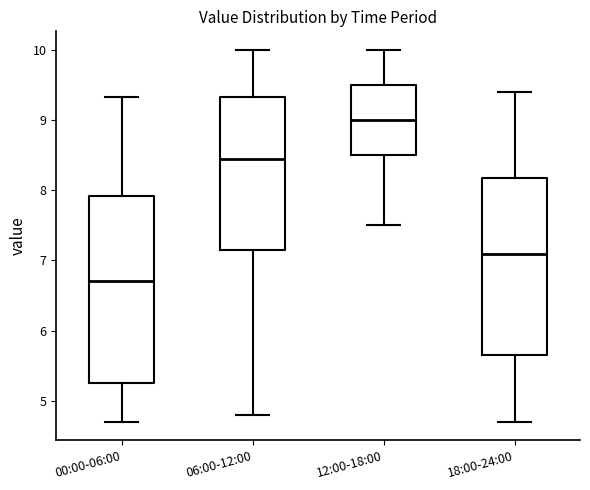

Which box has the highest median line?

12:00-18:00